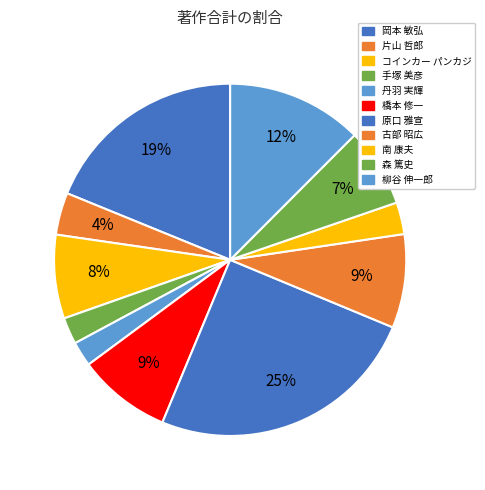

Is the sum of 原口 雅宣 and 南 康夫 greater than half?

No